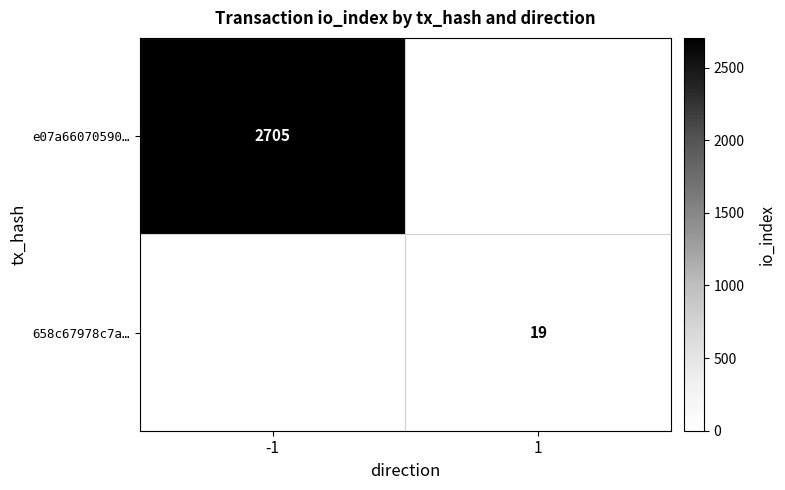

The value of 658c67978c7a… at 1 is 19. True or false?

True